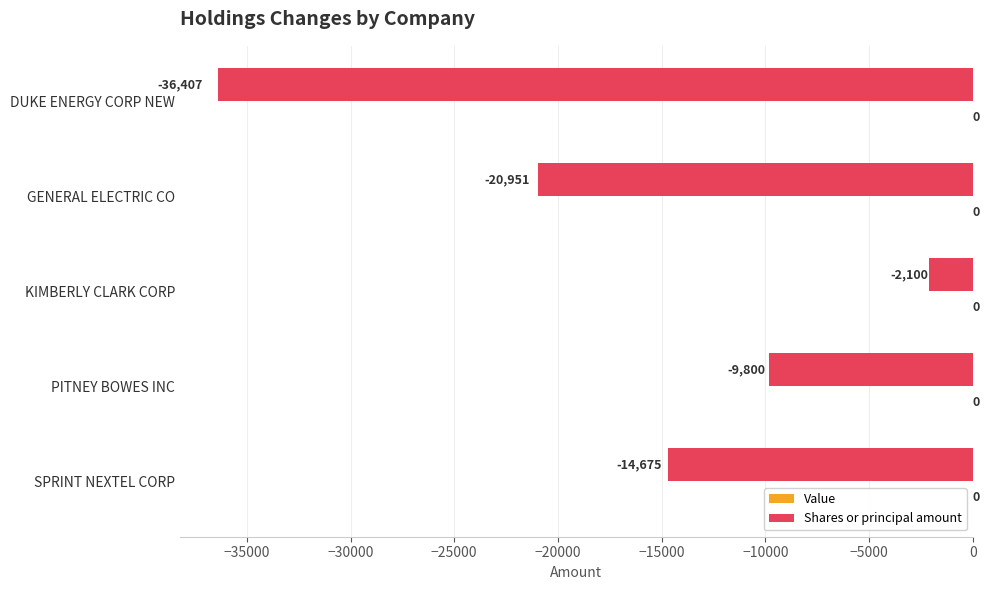

What is the minimum value shown in the chart?

-36407